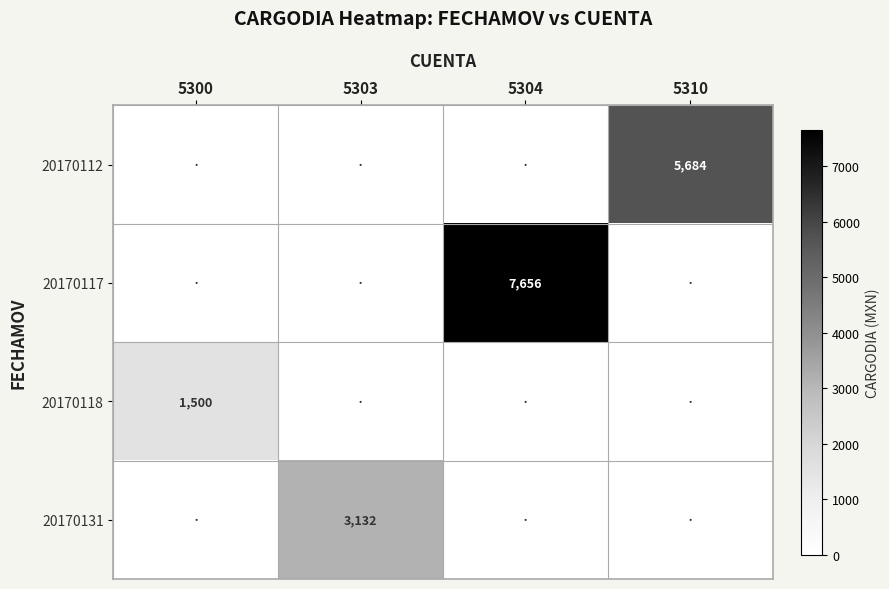

What is the greatest value displayed?

7656